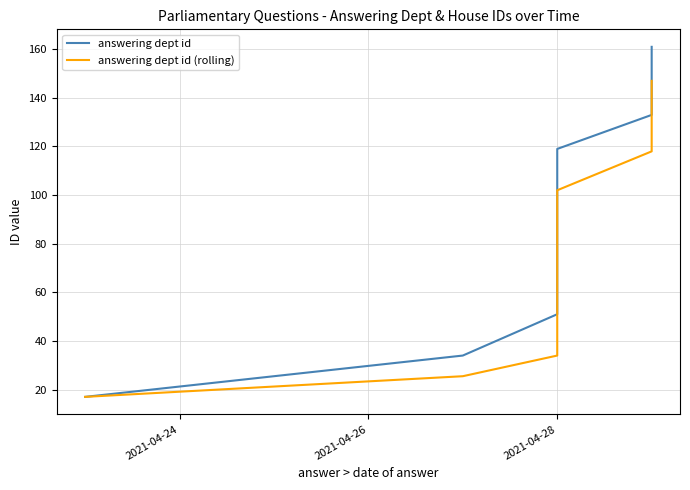

Which series has the widest spread of values?

answering dept id